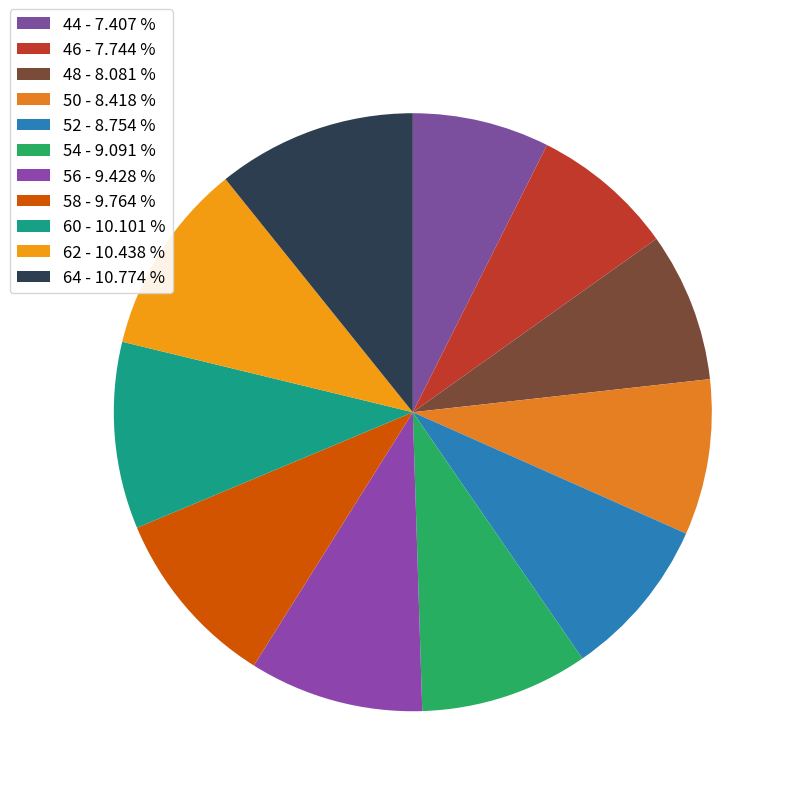

What is the largest slice in the pie chart?

64